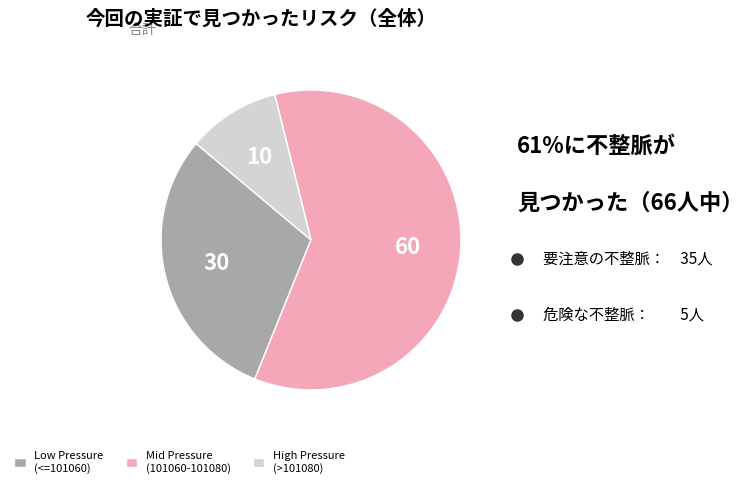

Between High Pressure (>101080) and Low Pressure (<=101060), which is larger?

Low Pressure (<=101060)